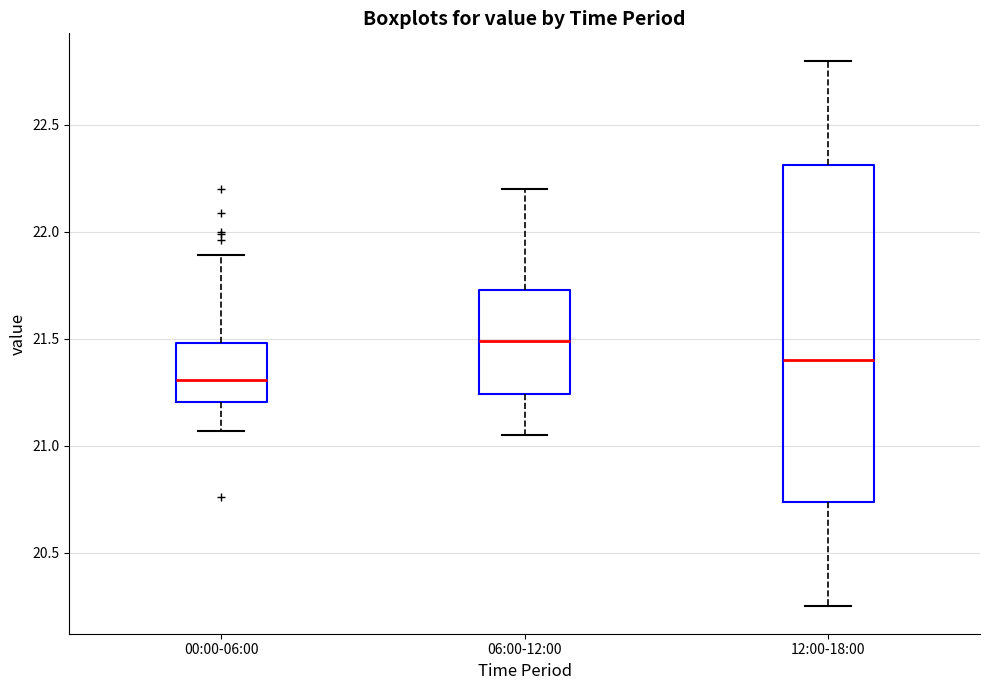

Which box has the lowest median line?

00:00-06:00